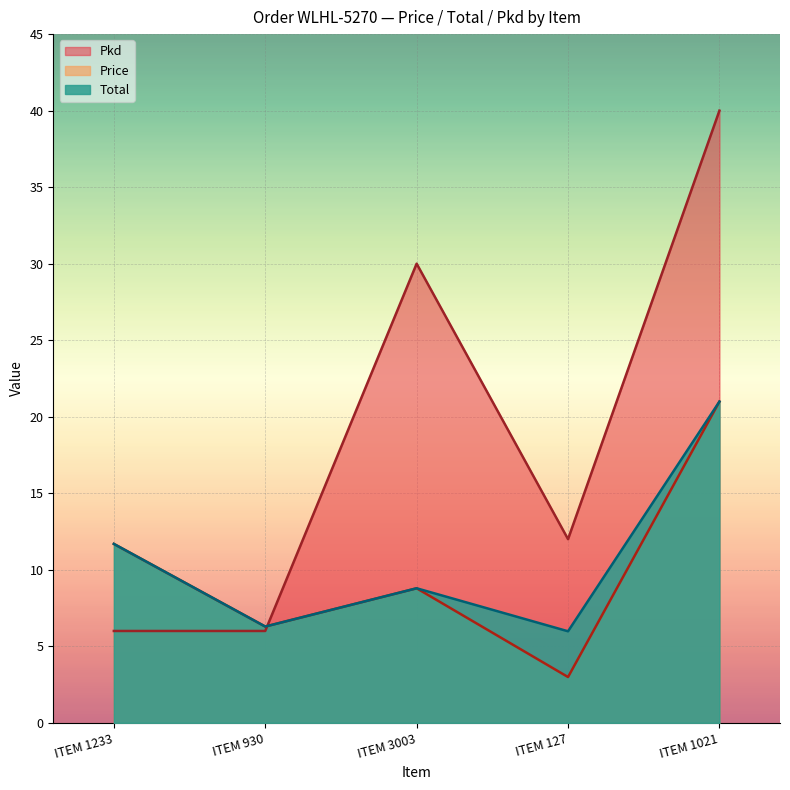

Which series has the largest range (max minus min)?

Pkd